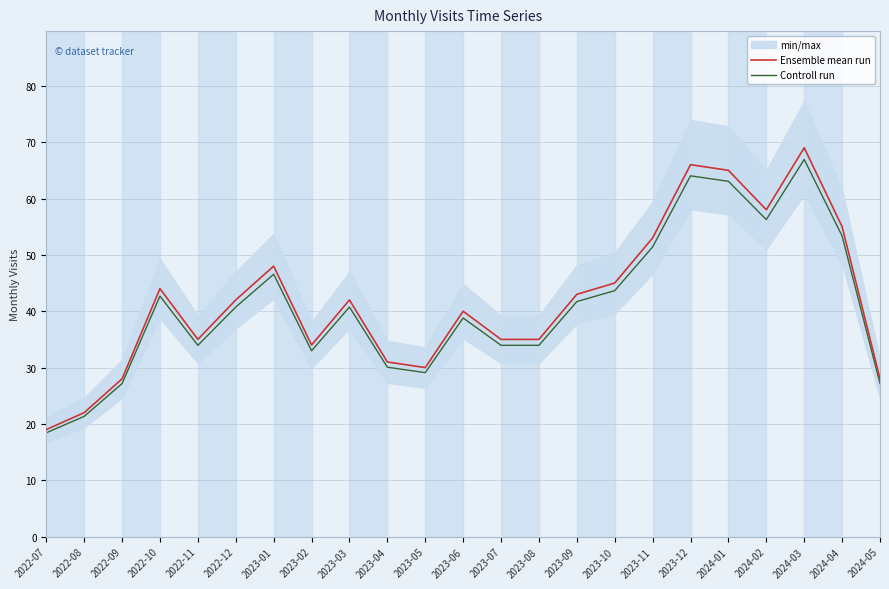

The value of Ensemble mean run at 2024-01 is 65.0. True or false?

True